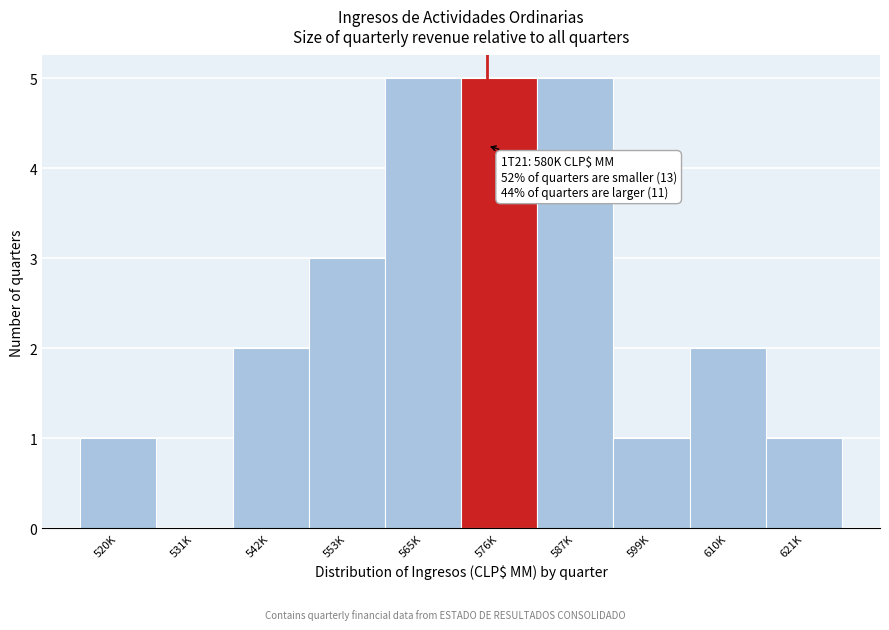

Reading left to right, list all the values displayed in this chart.

520K=1	531K=0	542K=2	553K=3	565K=5	576K=5	587K=5	599K=1	610K=2	621K=1